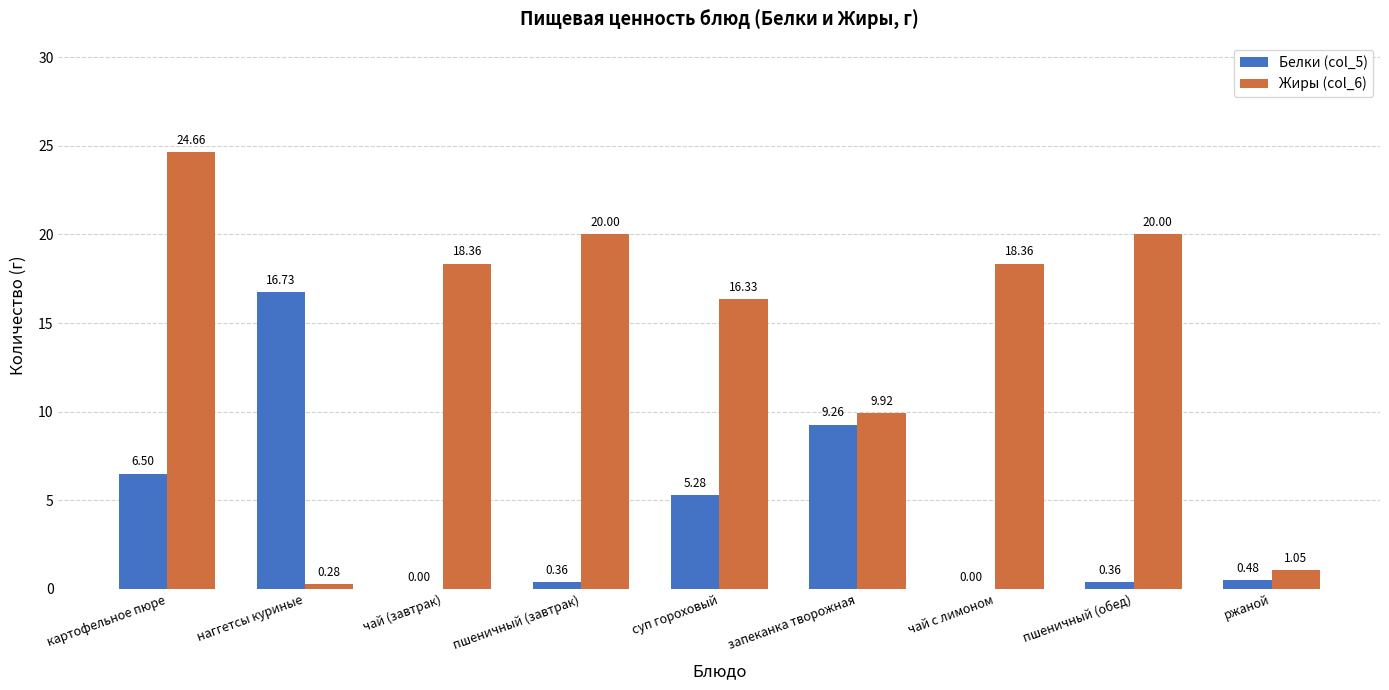

The Белки (col_5) series shows 0.0 at чай (завтрак). True or false?

True